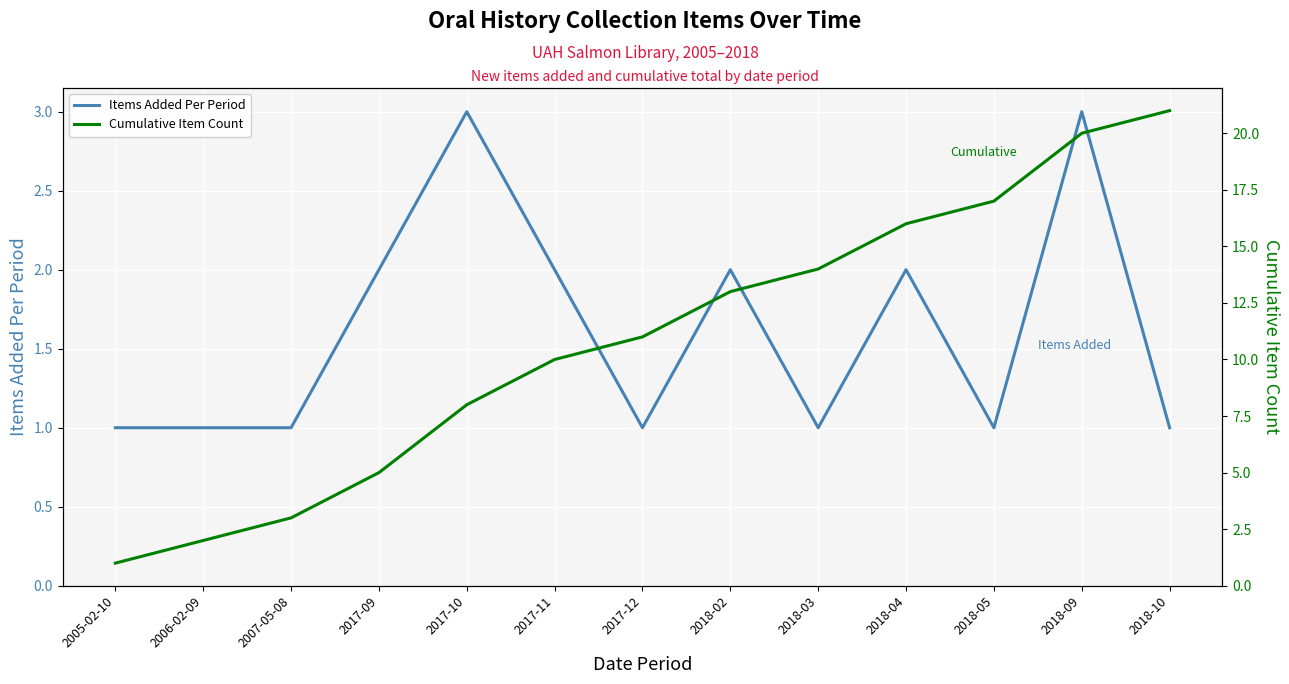

Between 2018-02 and 2018-09, which series saw the biggest shift?

Cumulative Item Count